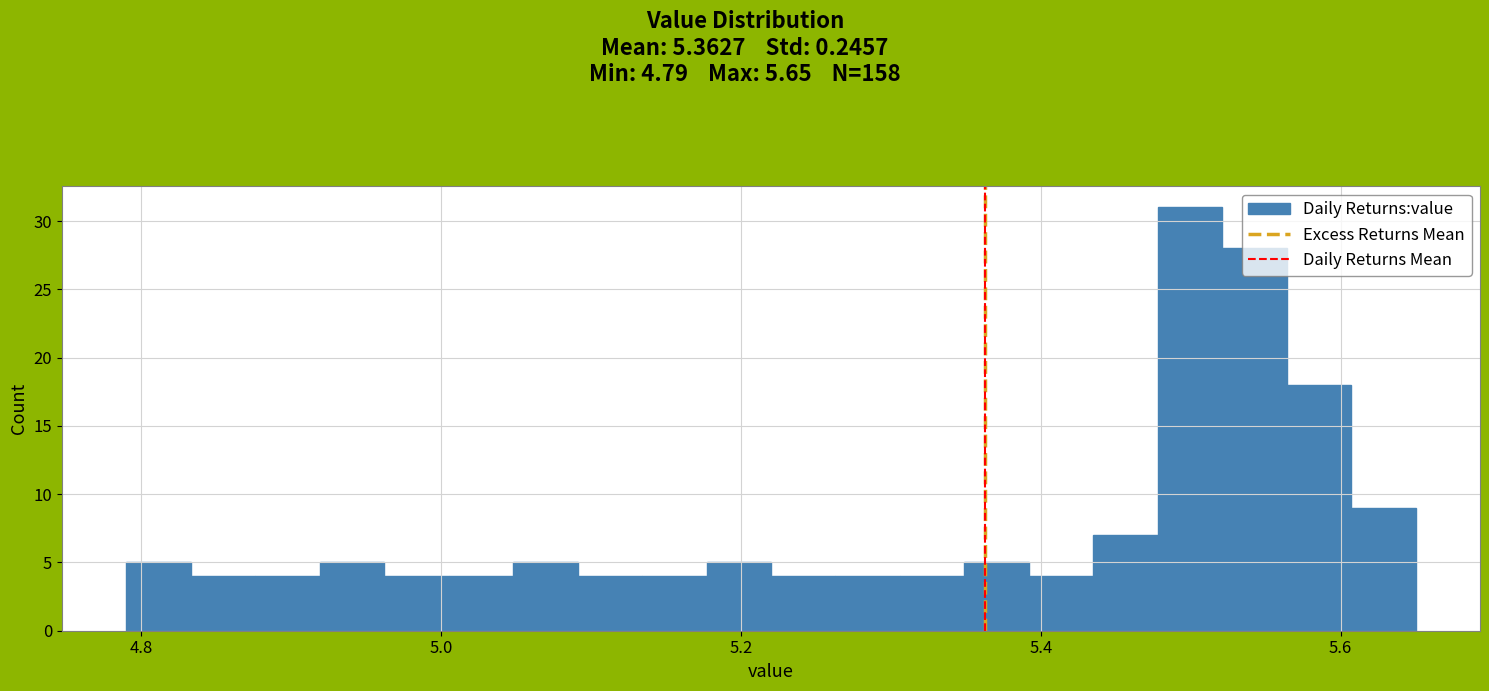

Around what value on the x-axis is the tallest bar? Give the approximate position of its centre, as read against the axis.

5.50